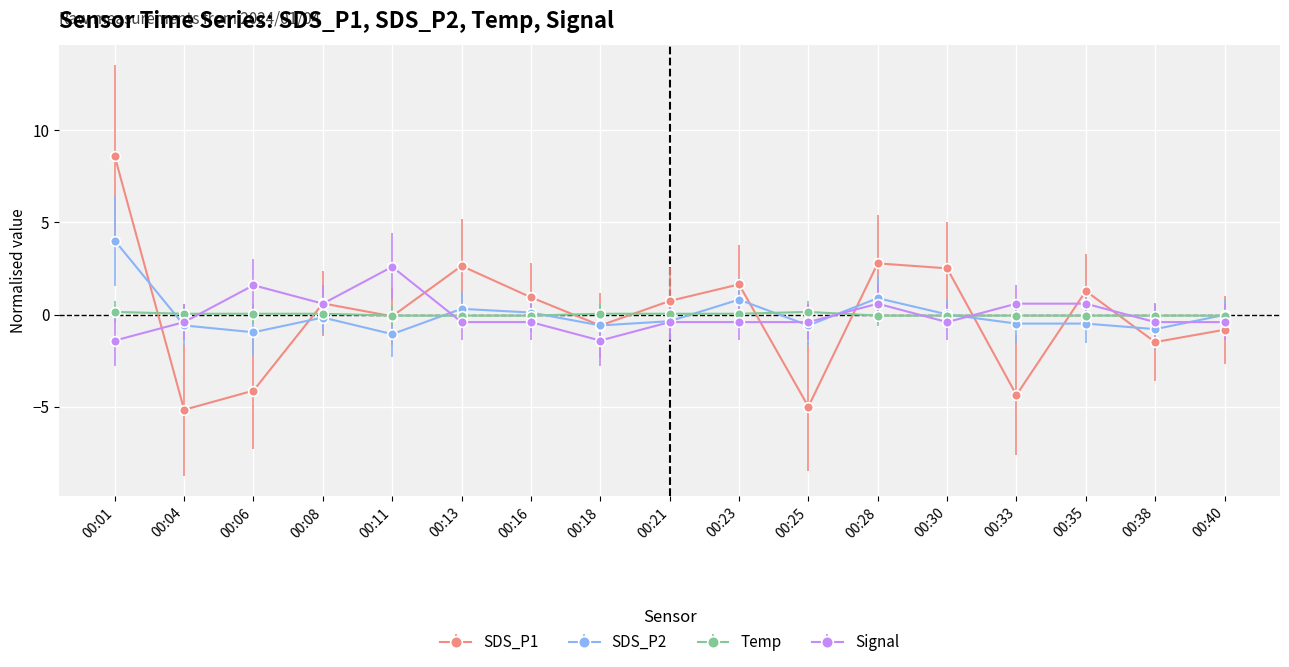

What is the greatest value displayed?

8.6